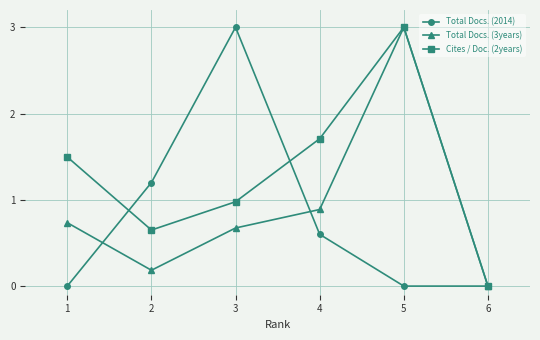

Where is Total Docs. (2014) nearest to the value 1?

2